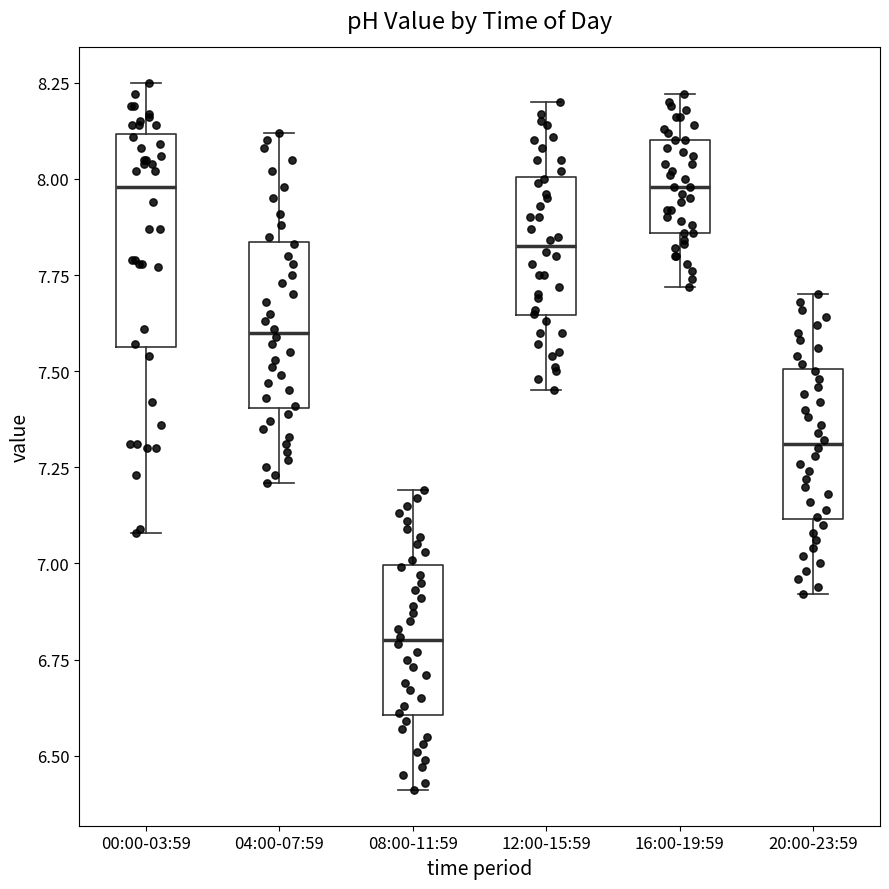

Reading left to right, read every box against the y-axis: the position of its median line, the range the box covers, and the ends of its whiskers. The values are not printed on the chart, so give them approximately, as read against the axis.

00:00-03:59: median 8.00, box 7.55 to 8.10, whiskers 7.10 to 8.25
04:00-07:59: median 7.60, box 7.40 to 7.85, whiskers 7.20 to 8.10
08:00-11:59: median 6.80, box 6.60 to 7.00, whiskers 6.40 to 7.20
12:00-15:59: median 7.85, box 7.65 to 8.00, whiskers 7.45 to 8.20
16:00-19:59: median 8.00, box 7.85 to 8.10, whiskers 7.70 to 8.20
20:00-23:59: median 7.30, box 7.10 to 7.50, whiskers 6.90 to 7.70